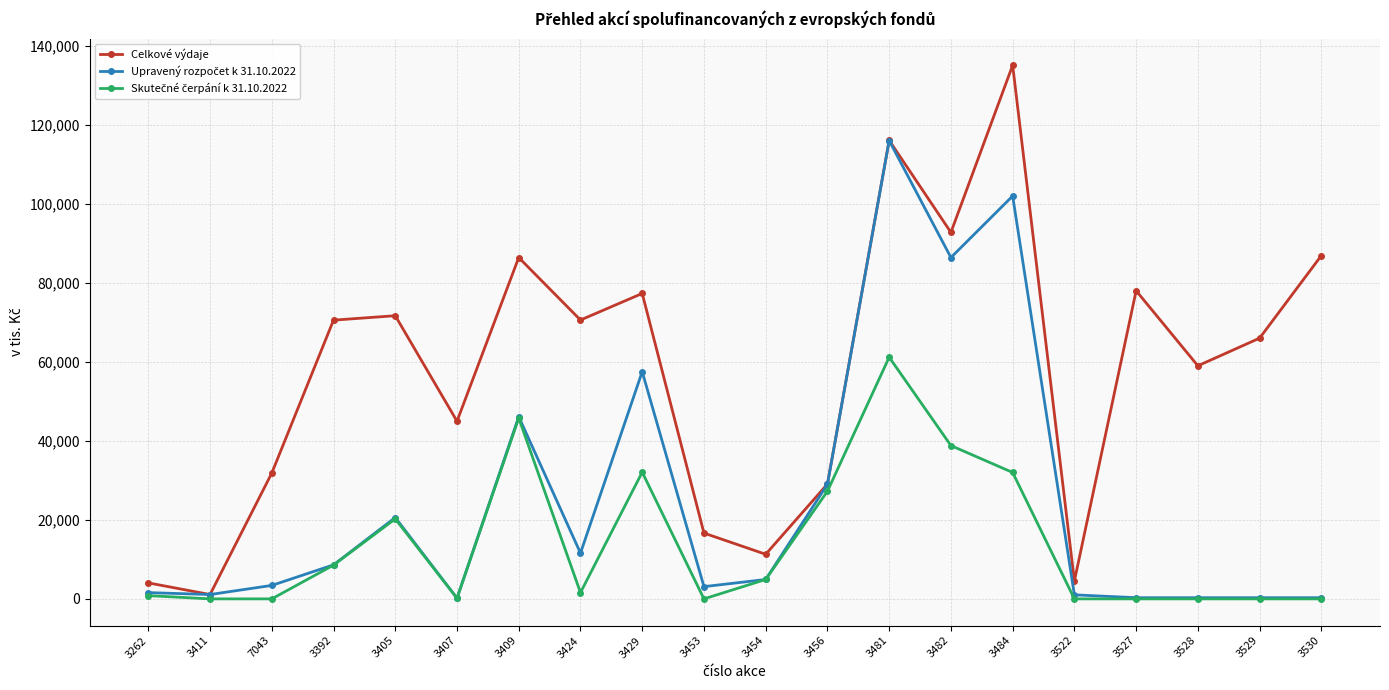

At how many categories does at least one series exceed 23675?

15